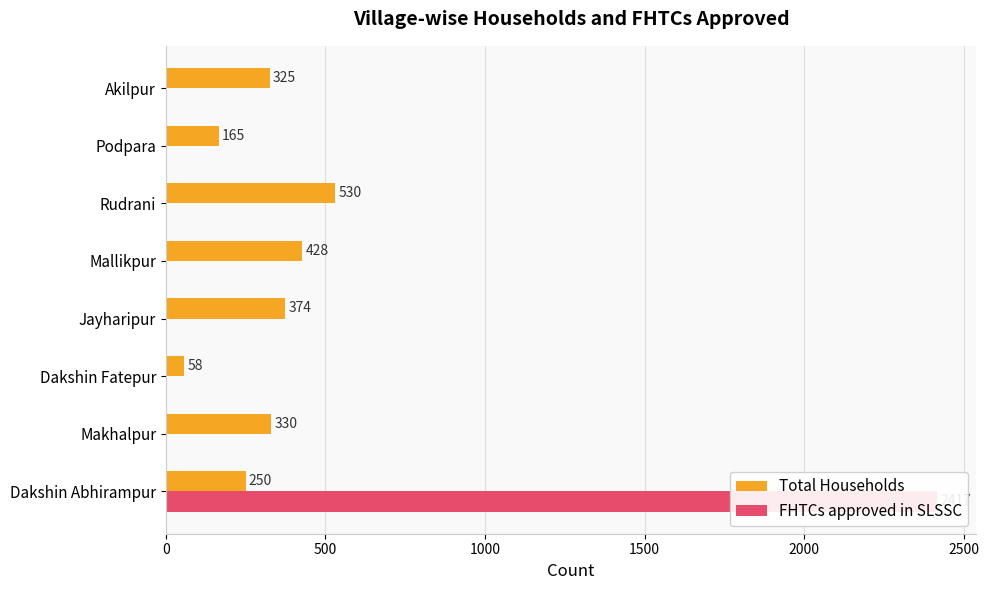

List the series in order of their overall mean, lowest first.

FHTCs approved in SLSSC, Total Households